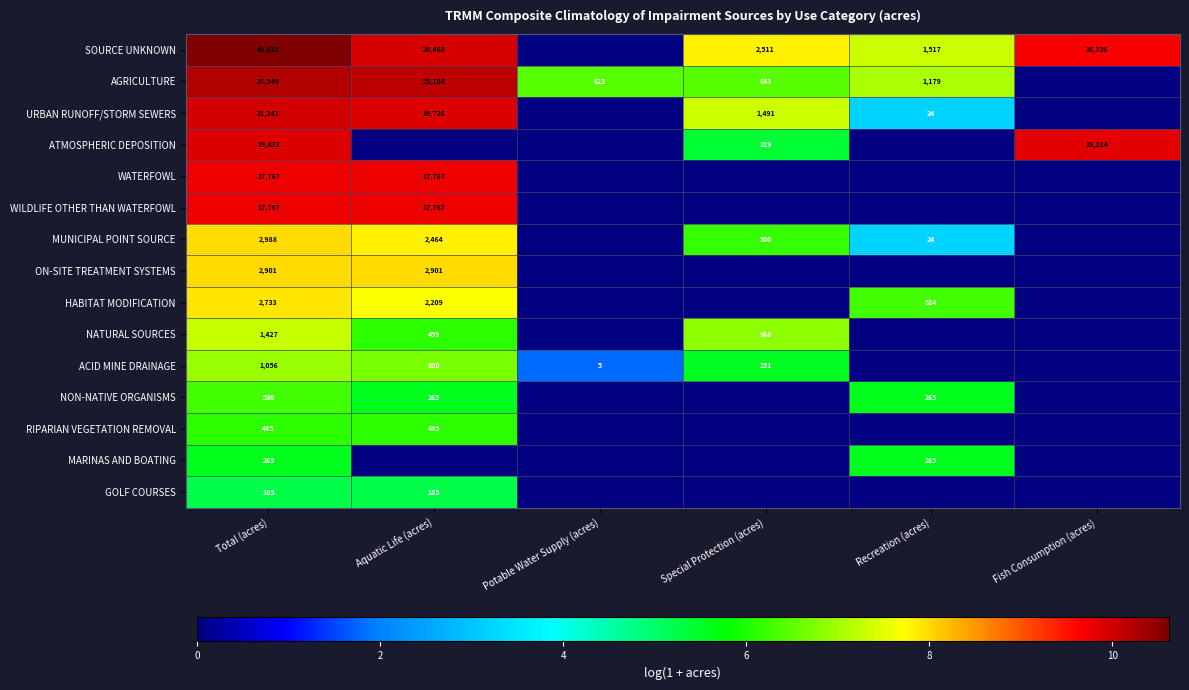

What is the total value across all series at Total (acres)?

157119